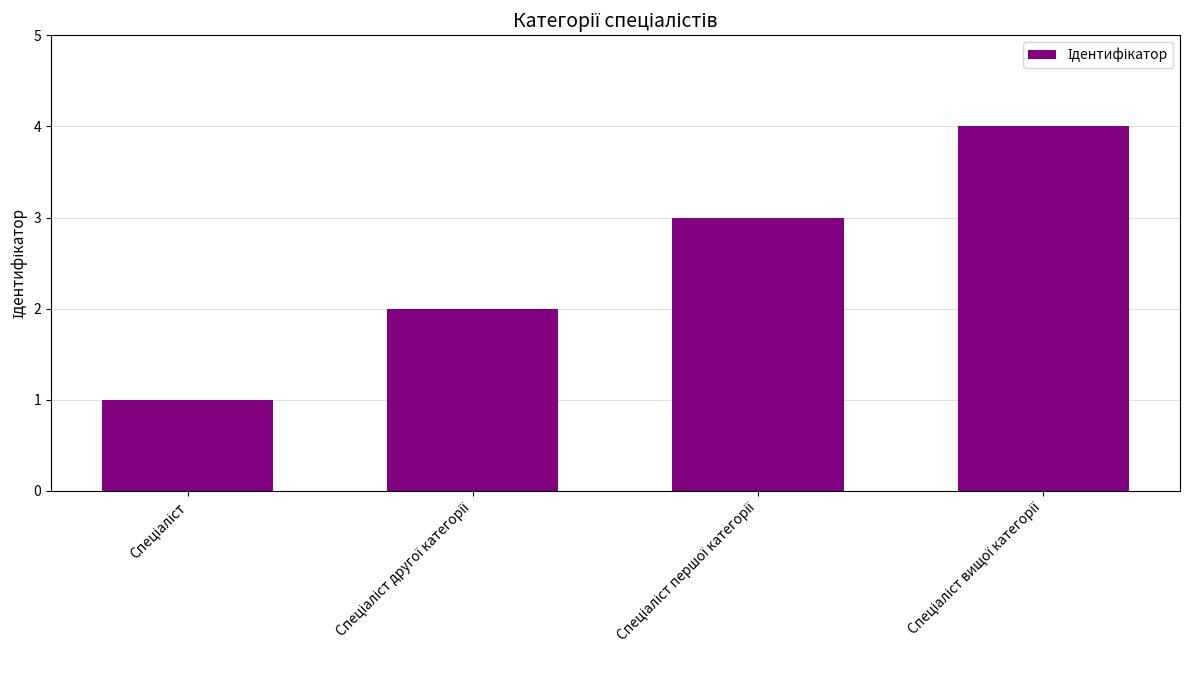

How many values are between 2 and 4?

3